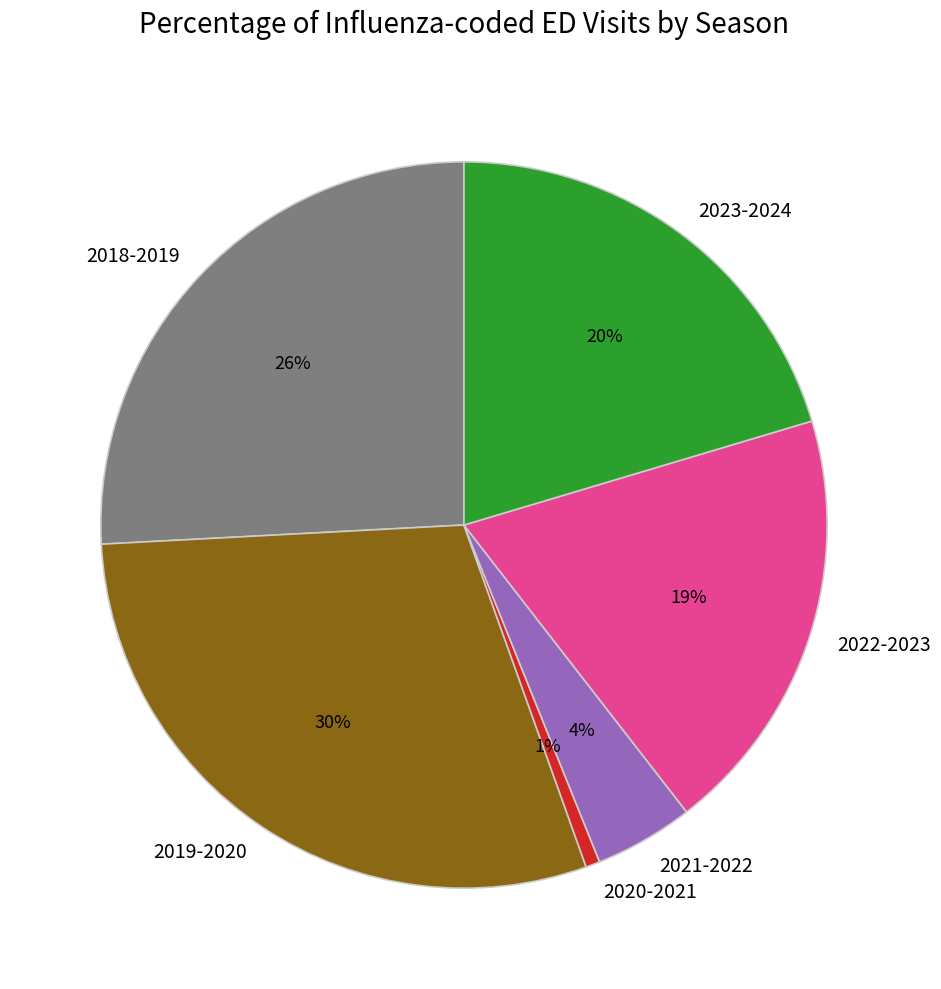

Which has a higher value, 2022-2023 or 2021-2022?

2022-2023